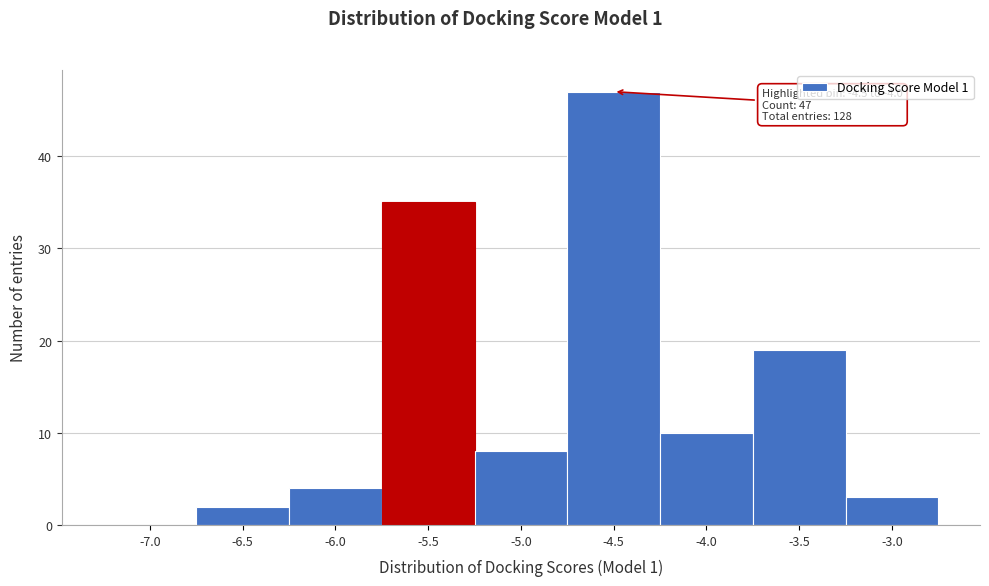

Reading left to right, list all the values displayed in this chart.

-7.0=0	-6.5=2	-6.0=4	-5.5=35	-5.0=8	-4.5=47	-4.0=10	-3.5=19	-3.0=3